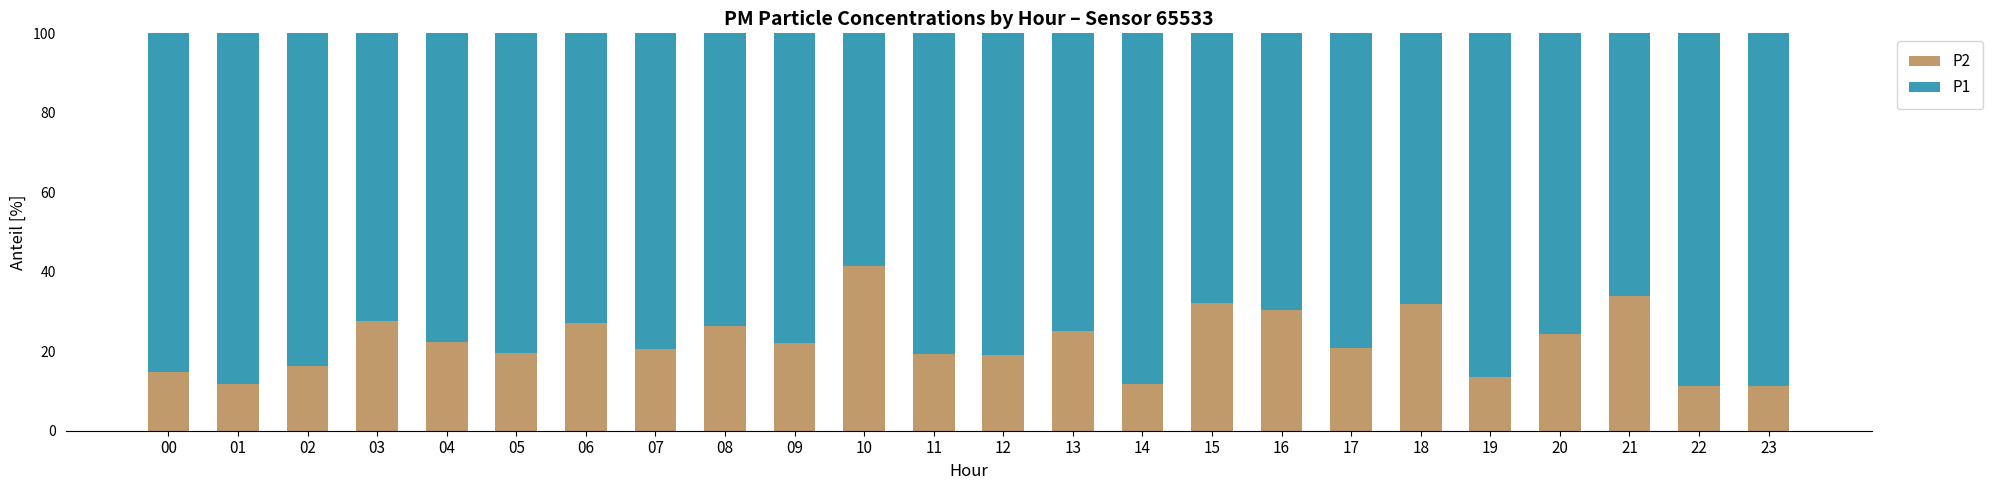

Are the bars horizontal?

No